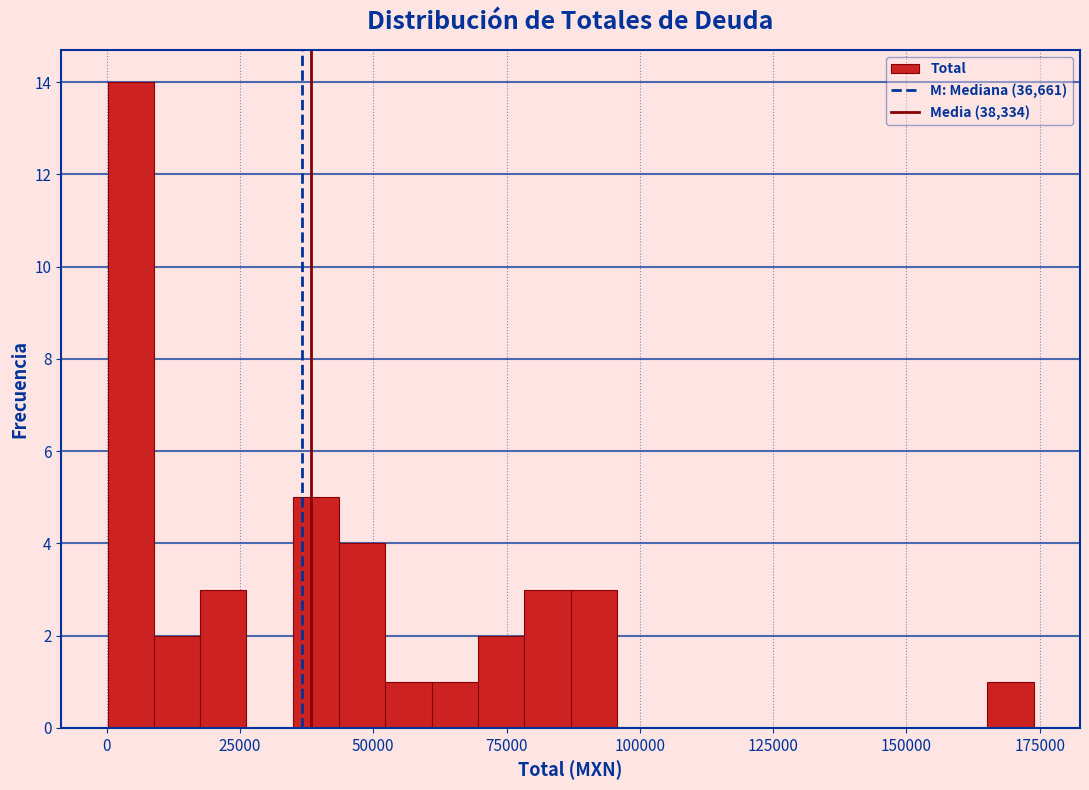

Around what value on the x-axis is the tallest bar? Give the approximate position of its centre, as read against the axis.

5000